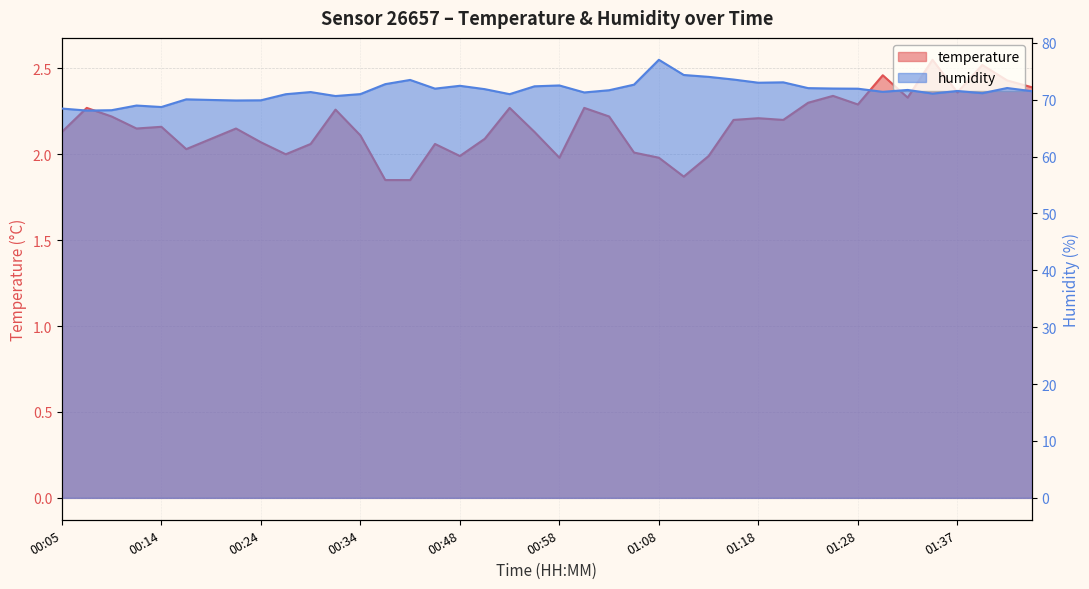

What position from the right is 00:22?

33